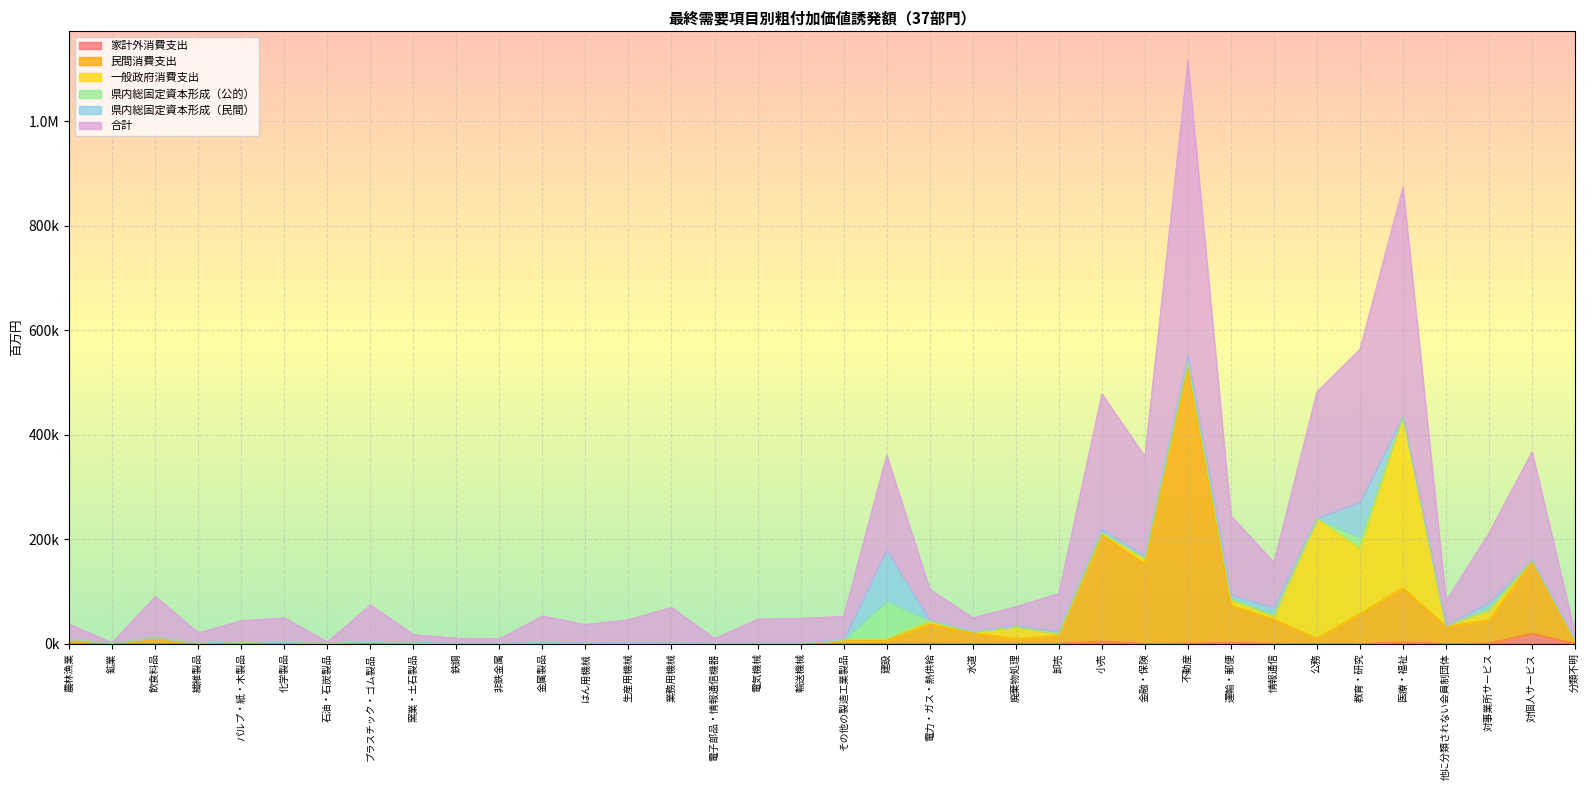

Is the value of 家計外消費支出 at 分類不明 greater than the value of 民間消費支出 at 対事業所サービス?

No